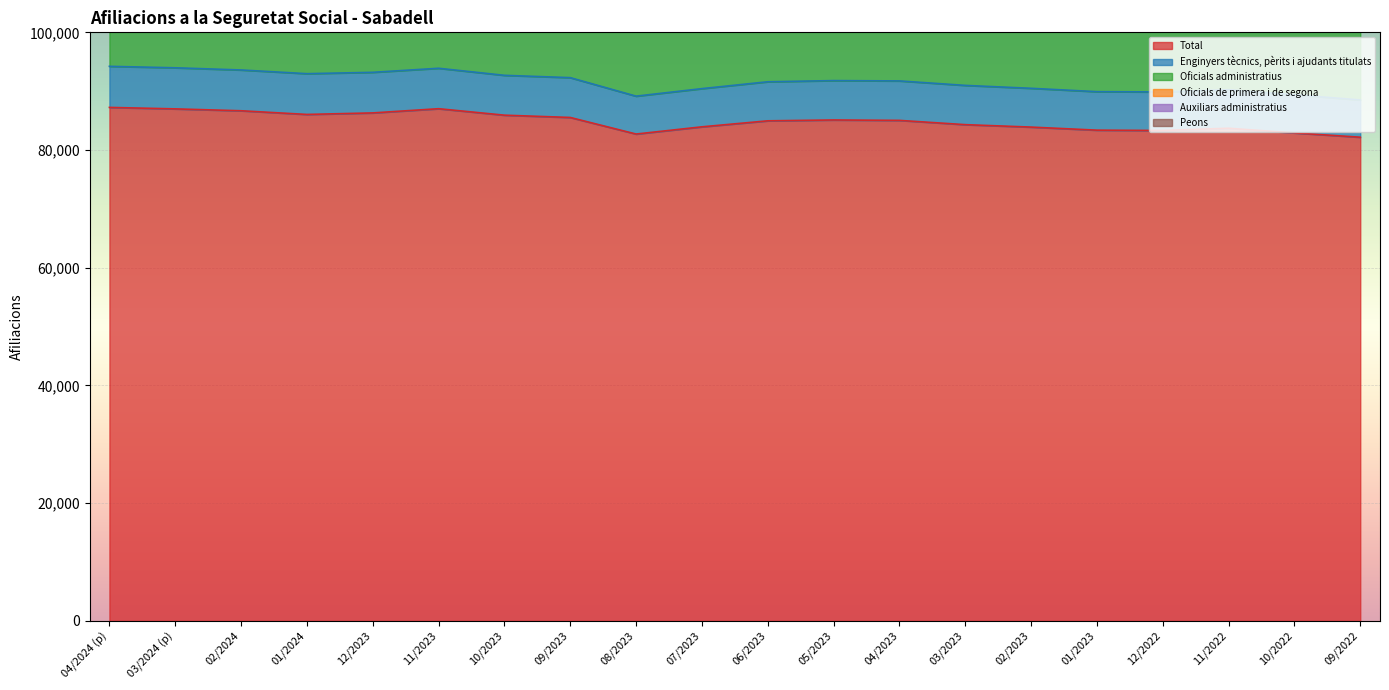

What is the average value of the Enginyers tècnics, pèrits i ajudants titulats series?

6688